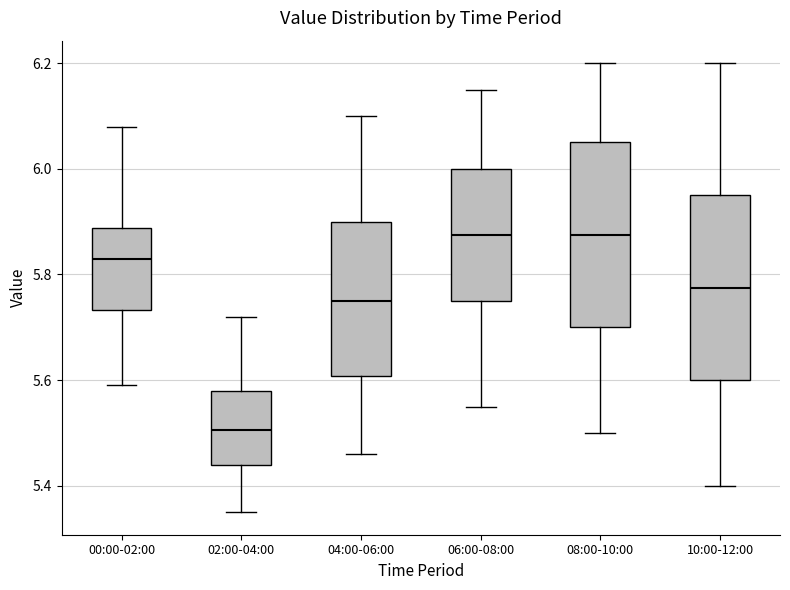

Reading left to right, read every box against the y-axis: the position of its median line, the range the box covers, and the ends of its whiskers. The values are not printed on the chart, so give them approximately, as read against the axis.

00:00-02:00: median 5.84, box 5.74 to 5.88, whiskers 5.60 to 6.08
02:00-04:00: median 5.50, box 5.44 to 5.58, whiskers 5.36 to 5.72
04:00-06:00: median 5.76, box 5.60 to 5.90, whiskers 5.46 to 6.10
06:00-08:00: median 5.88, box 5.76 to 6.00, whiskers 5.56 to 6.16
08:00-10:00: median 5.88, box 5.70 to 6.06, whiskers 5.50 to 6.20
10:00-12:00: median 5.78, box 5.60 to 5.96, whiskers 5.40 to 6.20